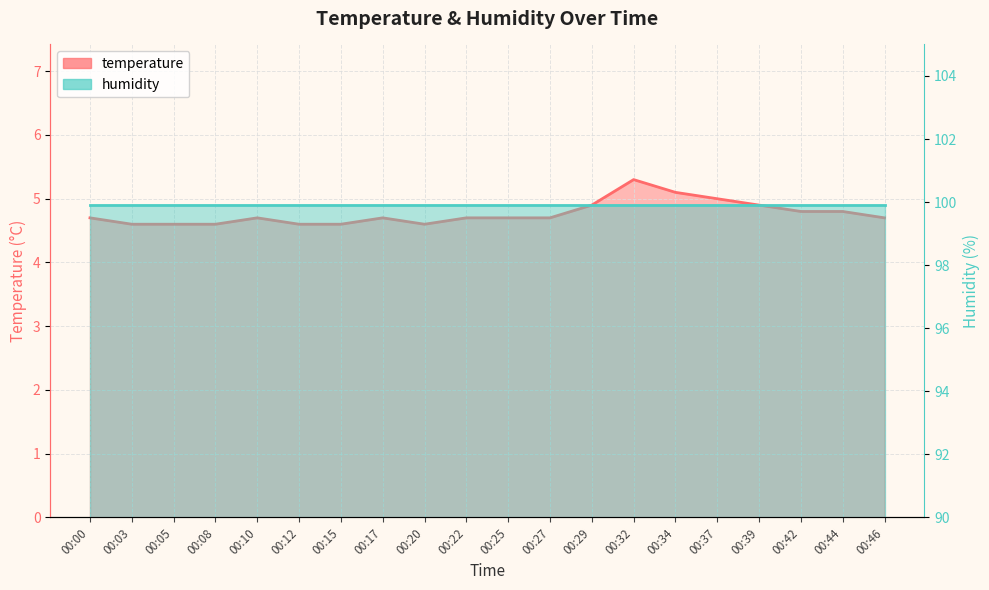

How many points are lower than both their immediate neighbors (excluding endpoints)?

1